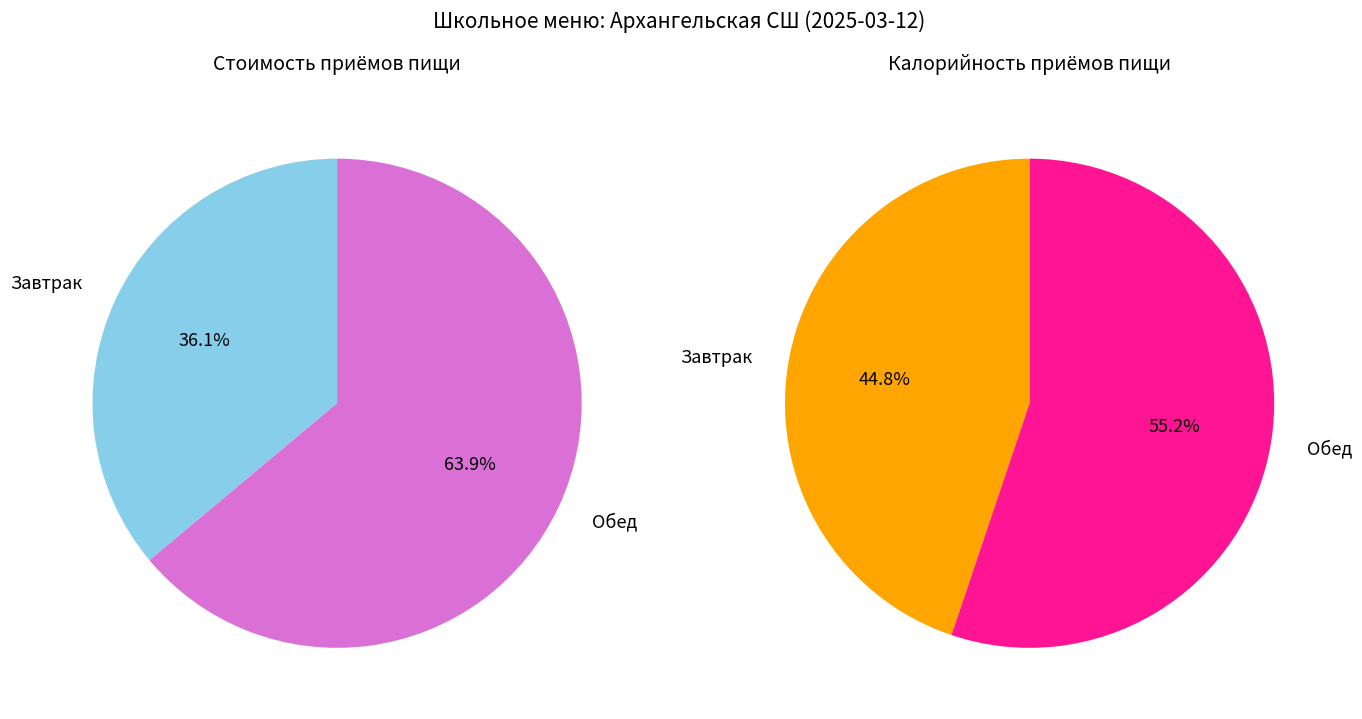

To the nearest percent, what is the difference between the largest and smallest slice percentages?

28%